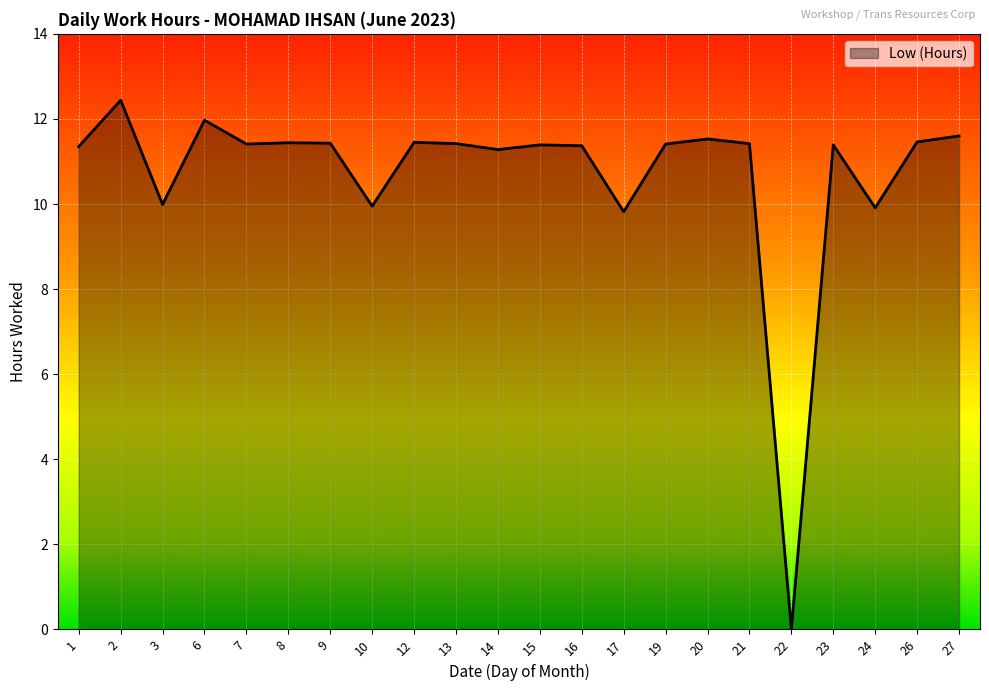

Which label corresponds to the smallest value in the chart?

22